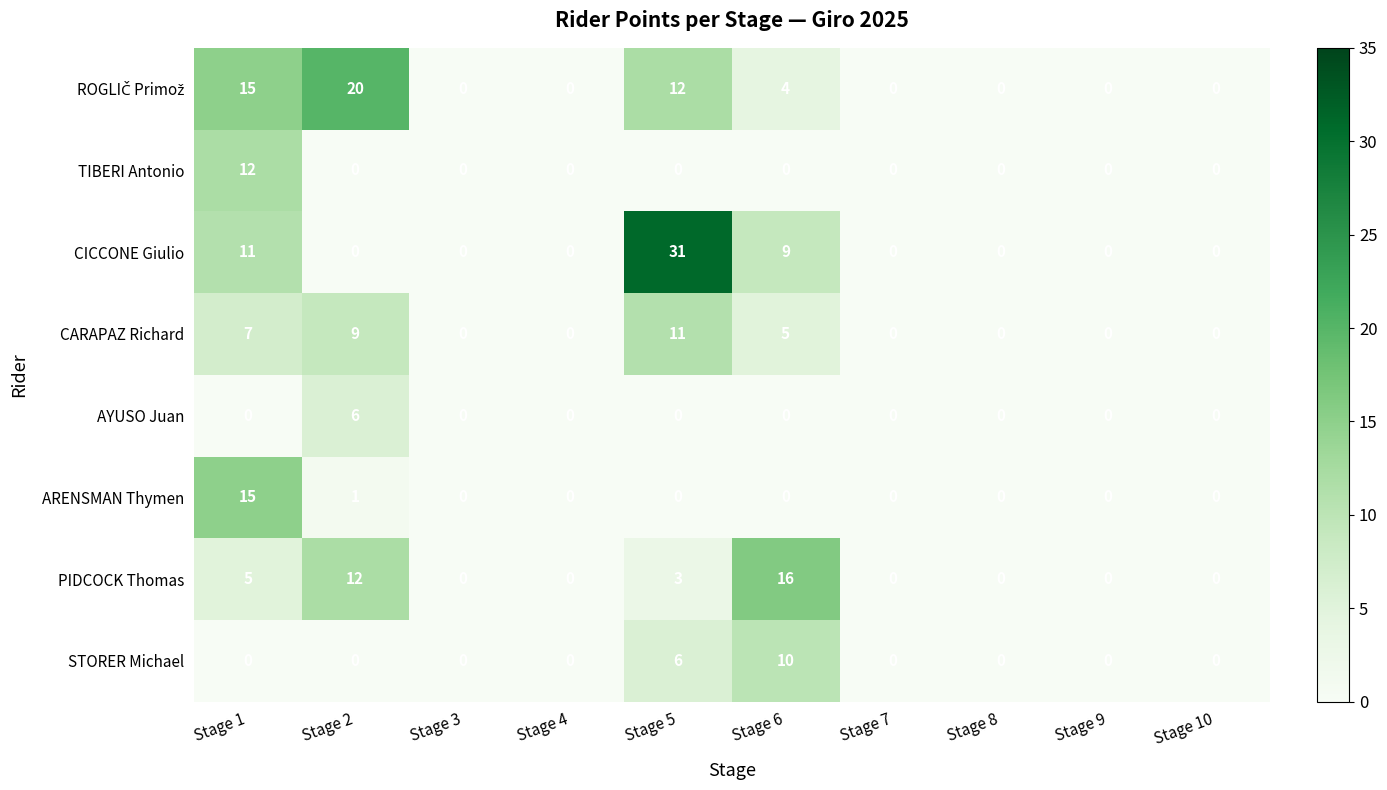

Which series has the widest spread of values?

CICCONE Giulio